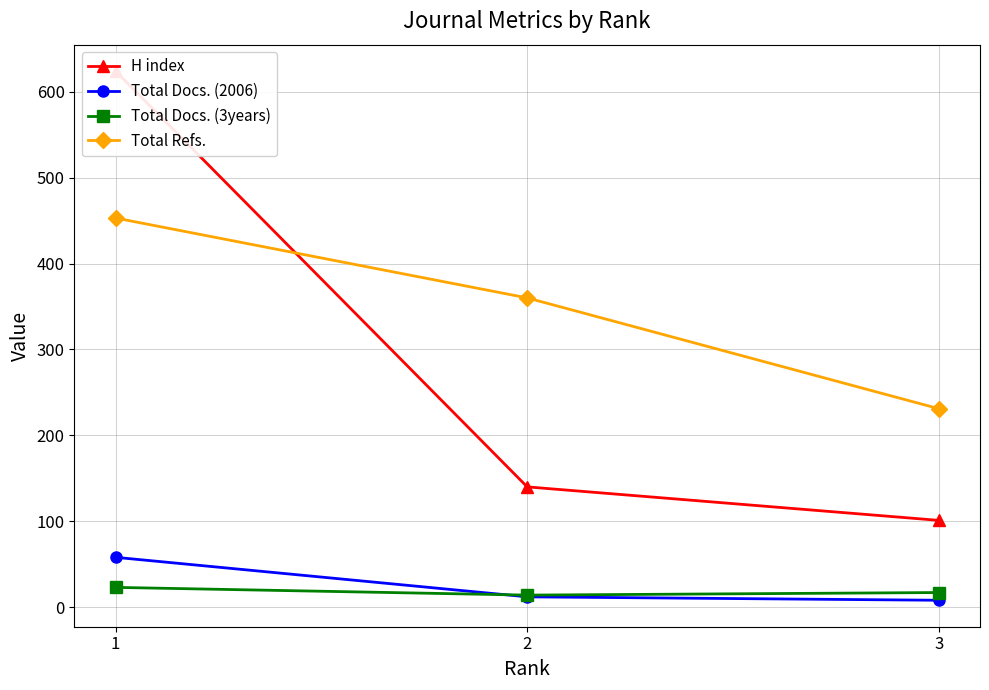

Is the value of Total Docs. (2006) at 3 greater than the value of Total Refs. at 3?

No